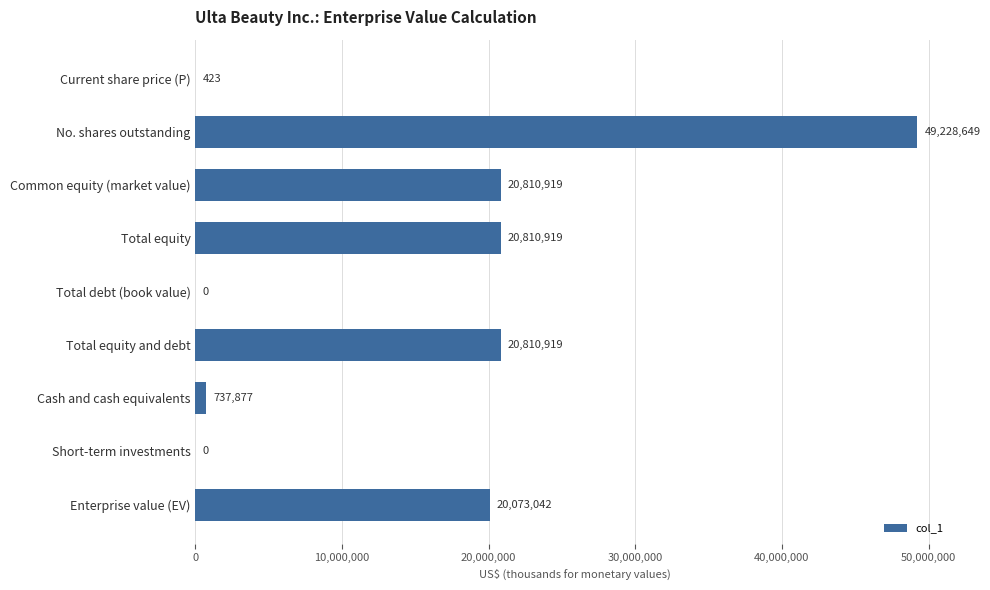

What value does the data have at No. shares outstanding?

49228649.0